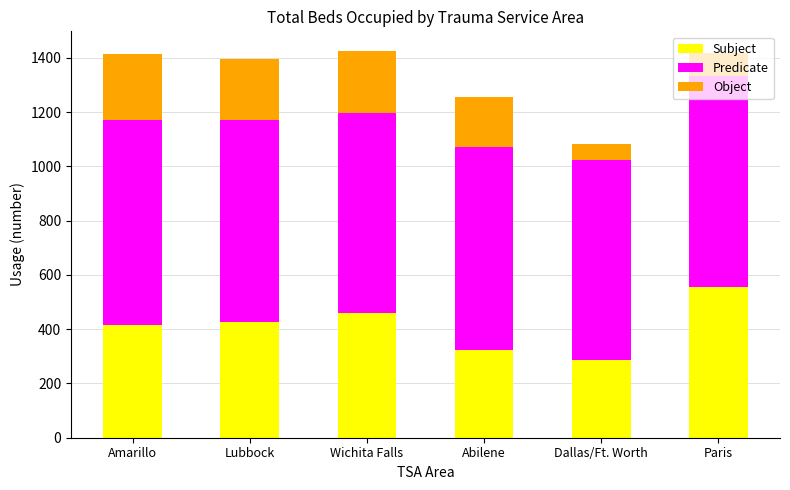

Read the Subject value at Abilene, to the nearest 5.

320